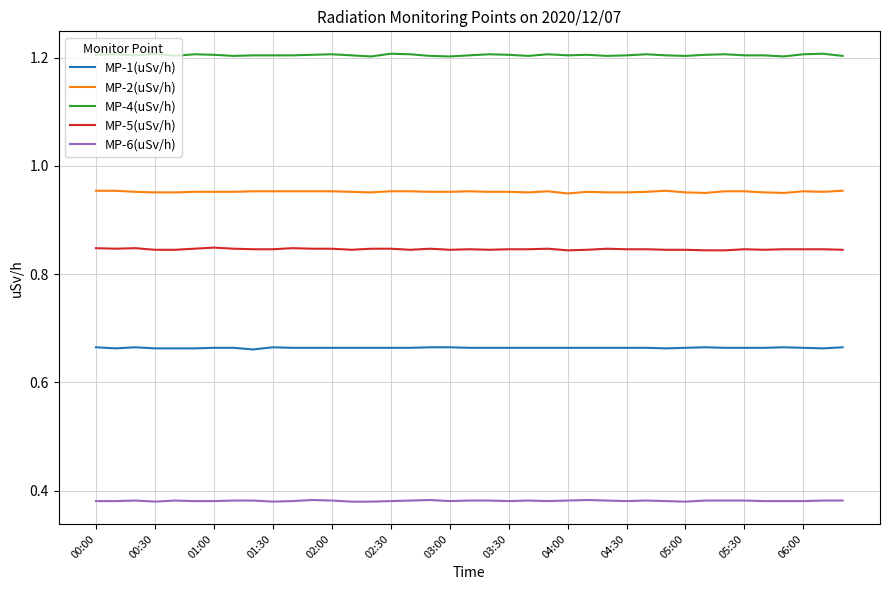

List the series in order of their peak value, lowest first.

MP-6(uSv/h), MP-1(uSv/h), MP-5(uSv/h), MP-2(uSv/h), MP-4(uSv/h)